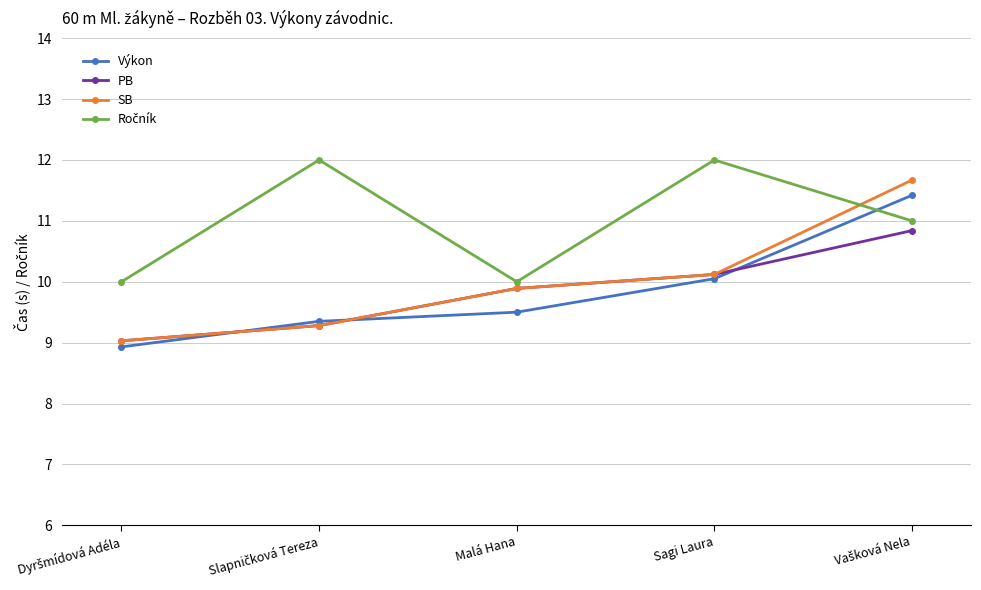

The value of SB at Malá Hana is 13.1. True or false?

False